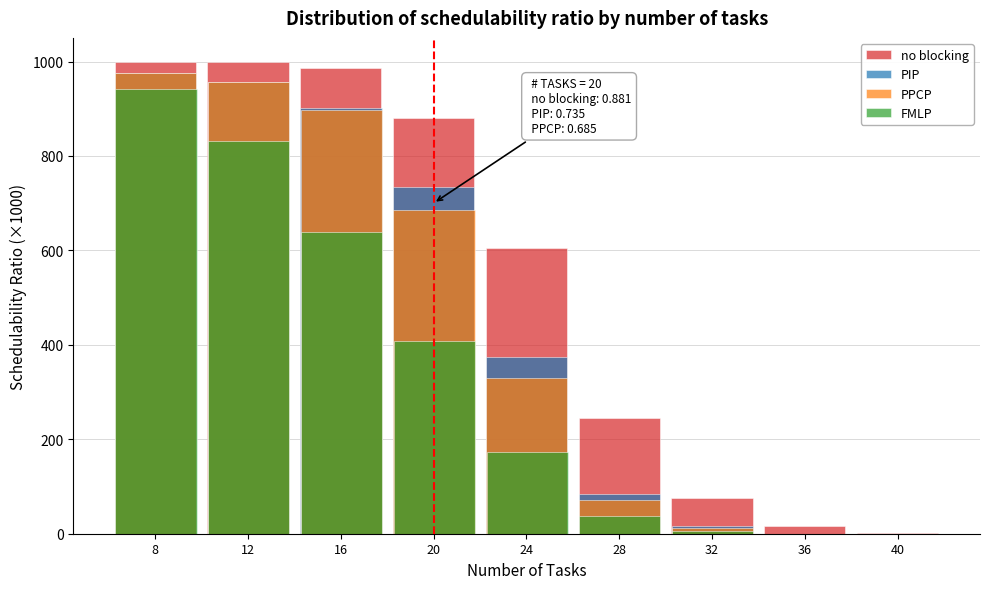

Is it true that PPCP equals 141.6 at 24?

False